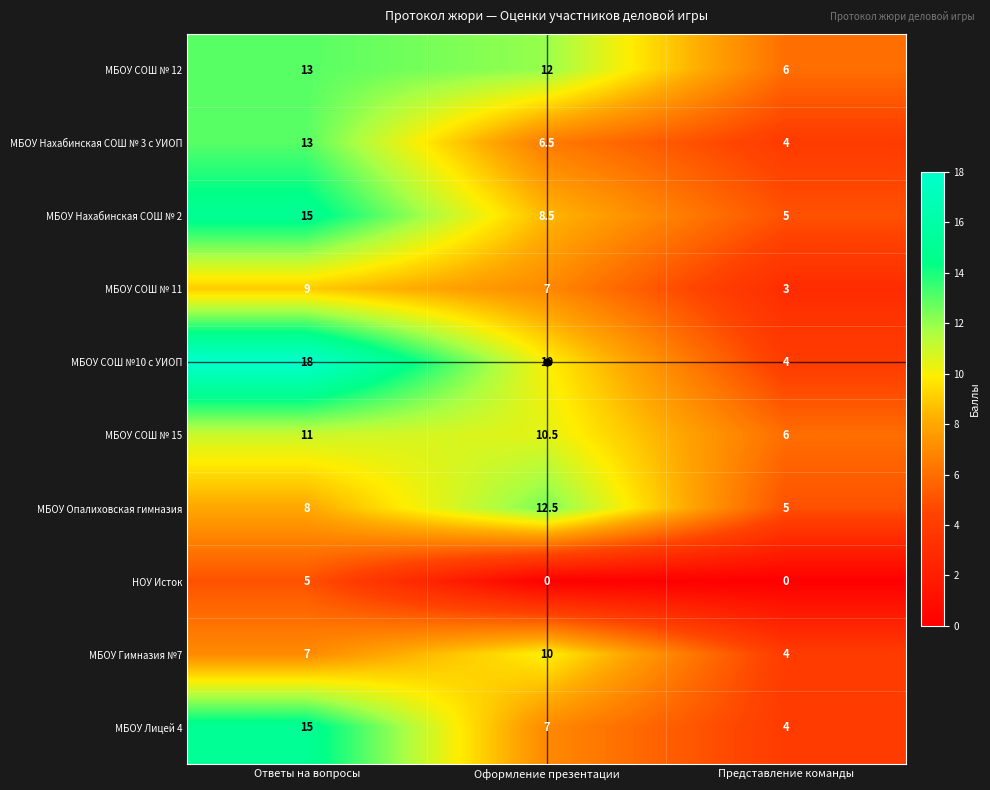

What is the minimum value for МБОУ Лицей 4?

4.0